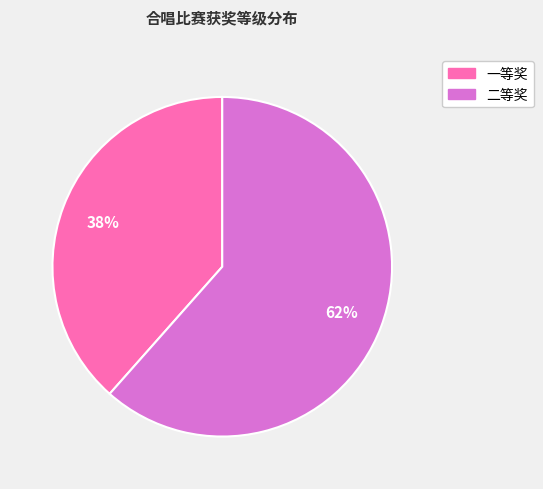

To the nearest percent, what is the average slice percentage?

50%